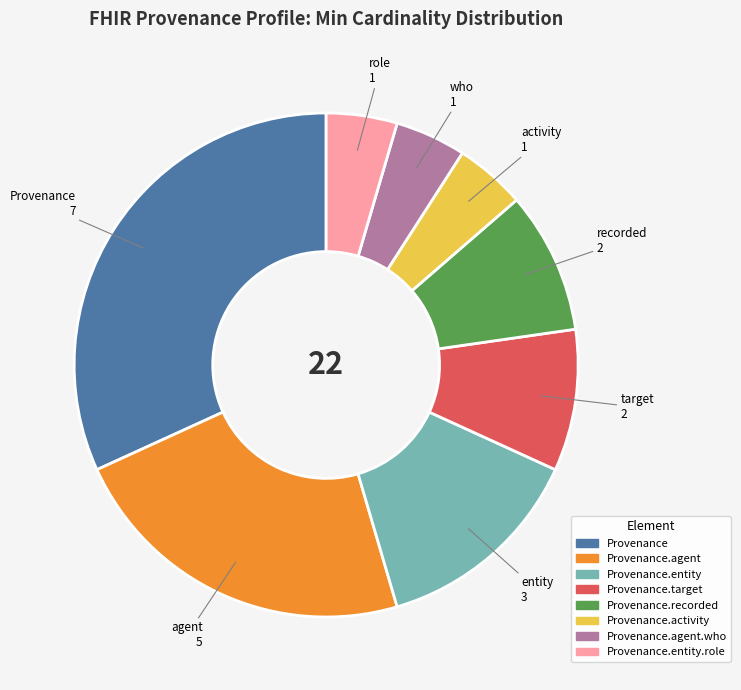

Does any single category account for the majority?

No